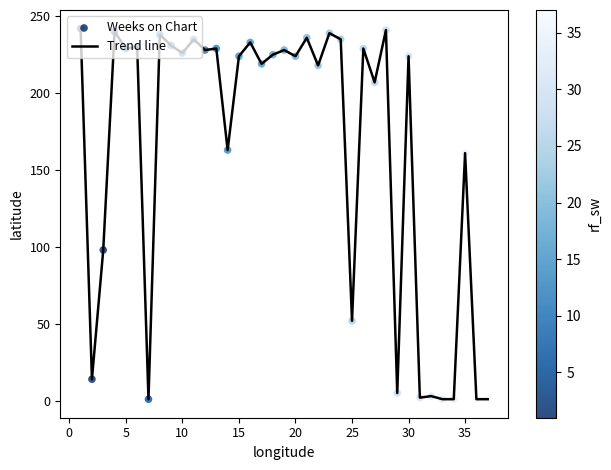

How many lines are shown in the chart?

1